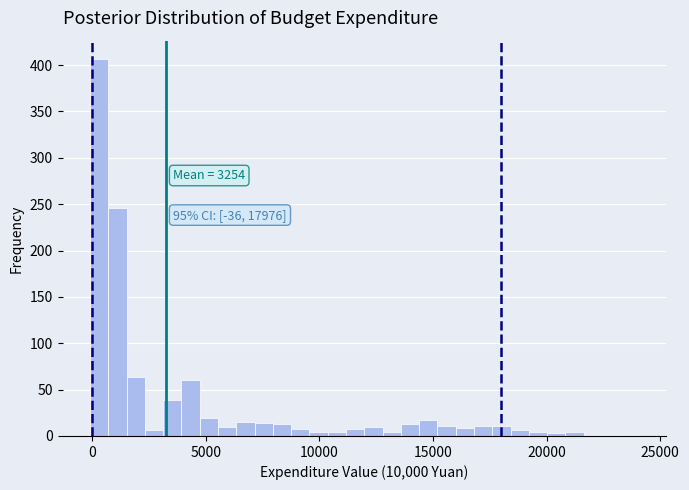

Read against the x-axis, roughly where is the centre of the tallest bar?

500